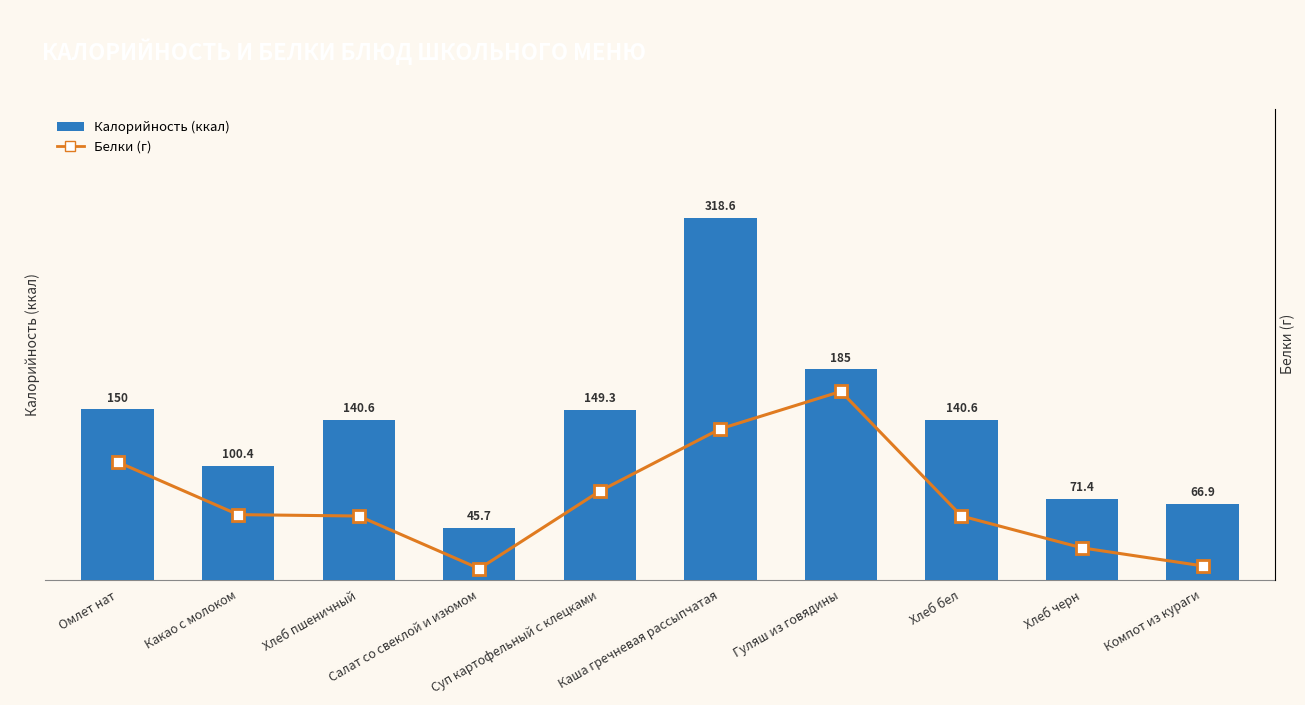

Is it true that Калорийность (ккал) equals 140.9 at Какао с молоком?

False